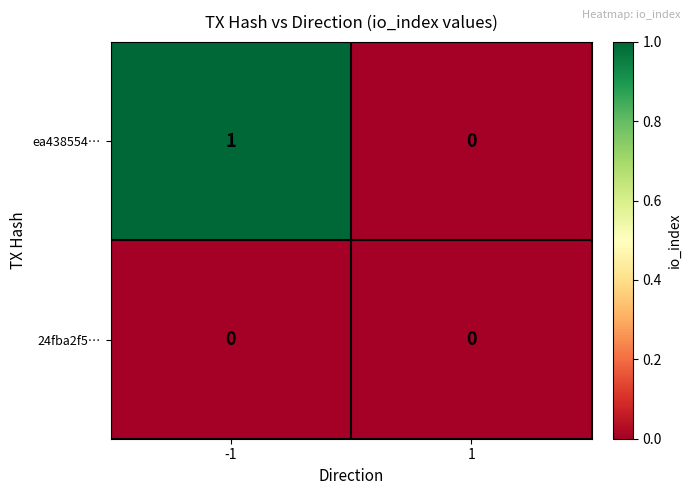

Which series has the largest total across all categories?

ea438554…